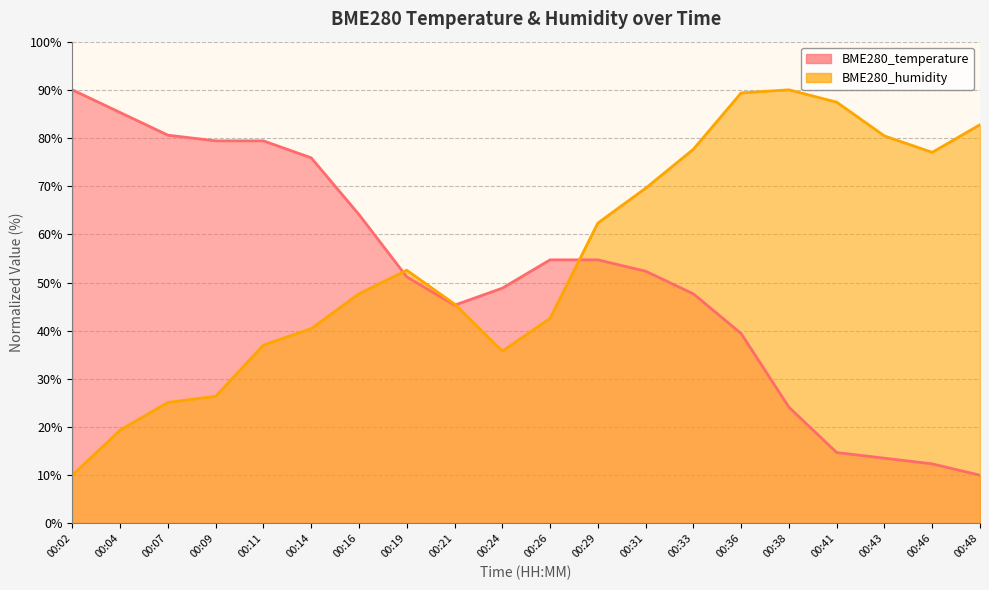

Which category has the highest value in the BME280_humidity series?

00:38